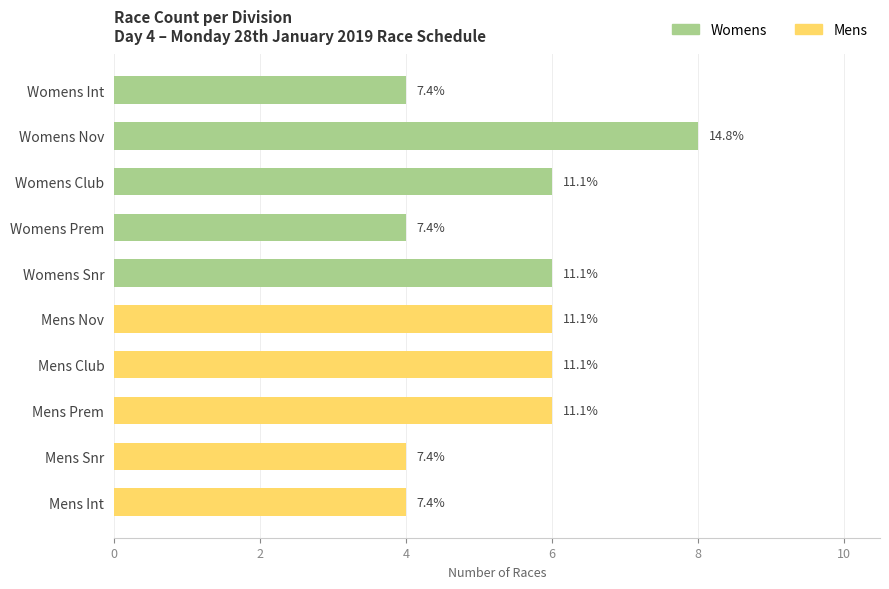

How many bars are there in total?

10